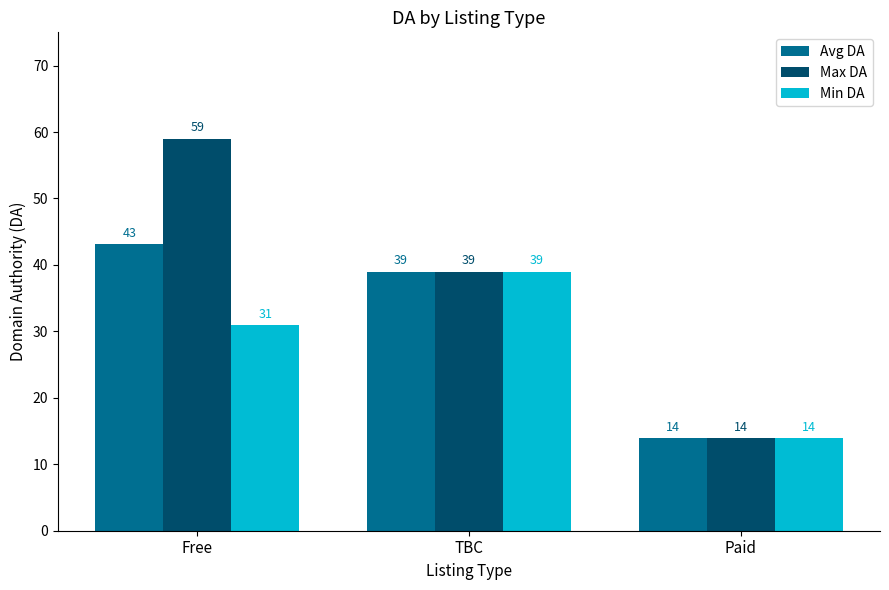

What is the average value of the Avg DA series?

32.1